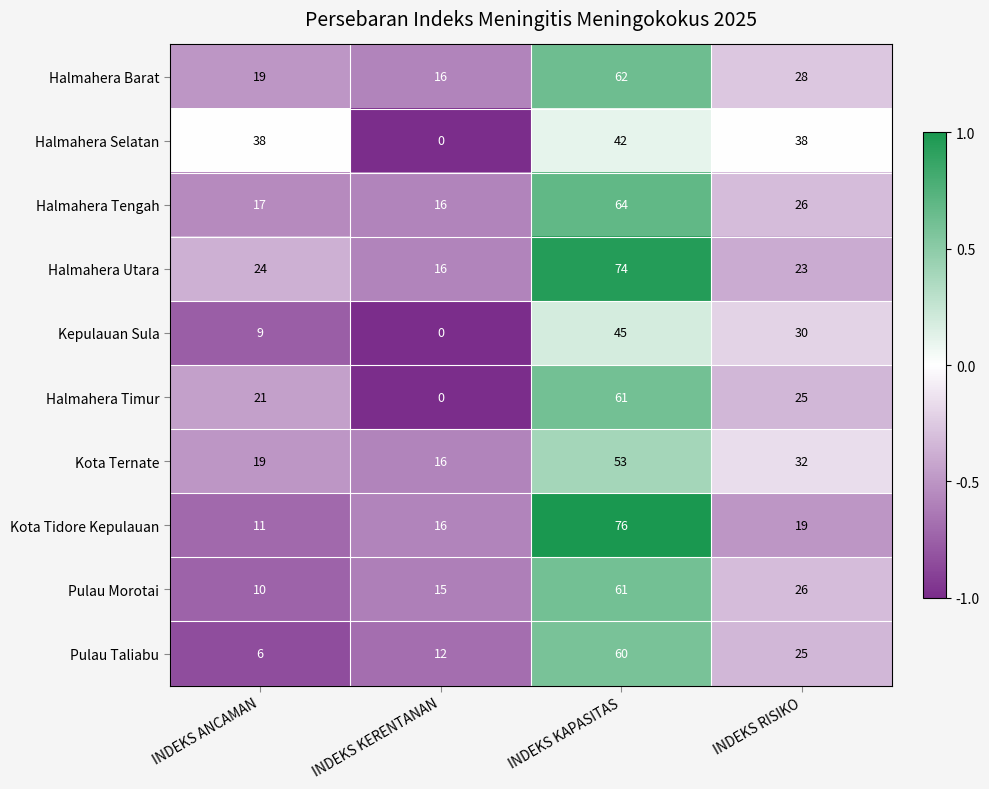

At which category is the sum across all series the highest?

INDEKS KAPASITAS